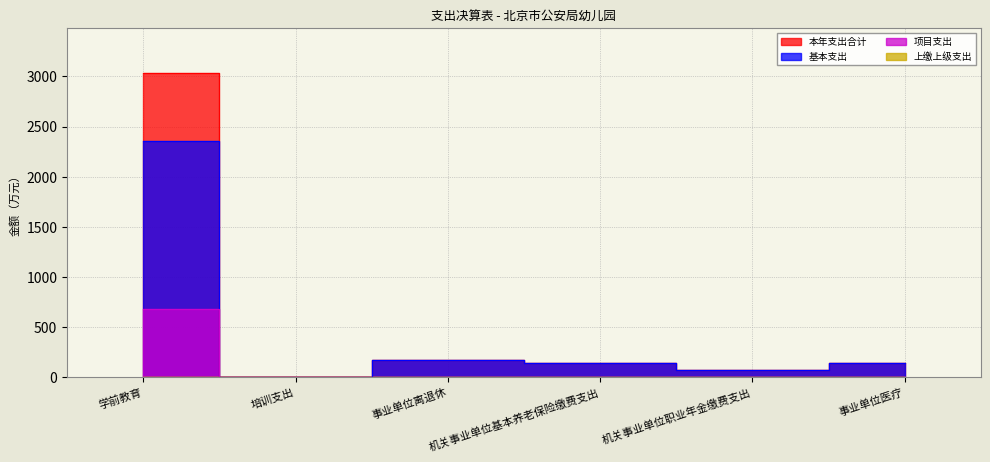

What is the spread (max minus min) of values at 事业单位离退休?

170.0